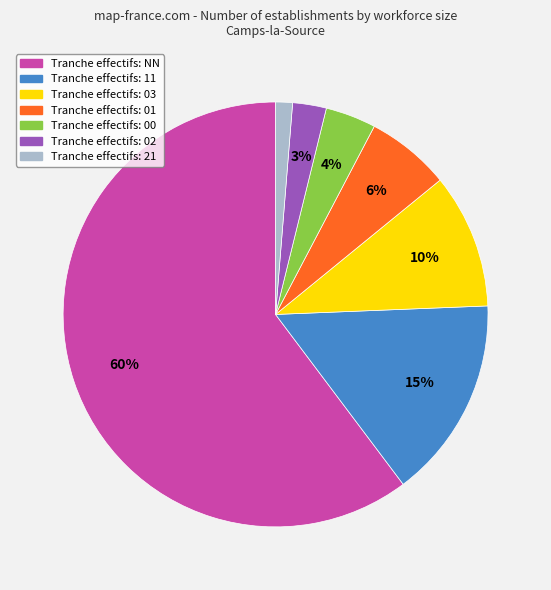

Does any single category account for the majority?

Yes